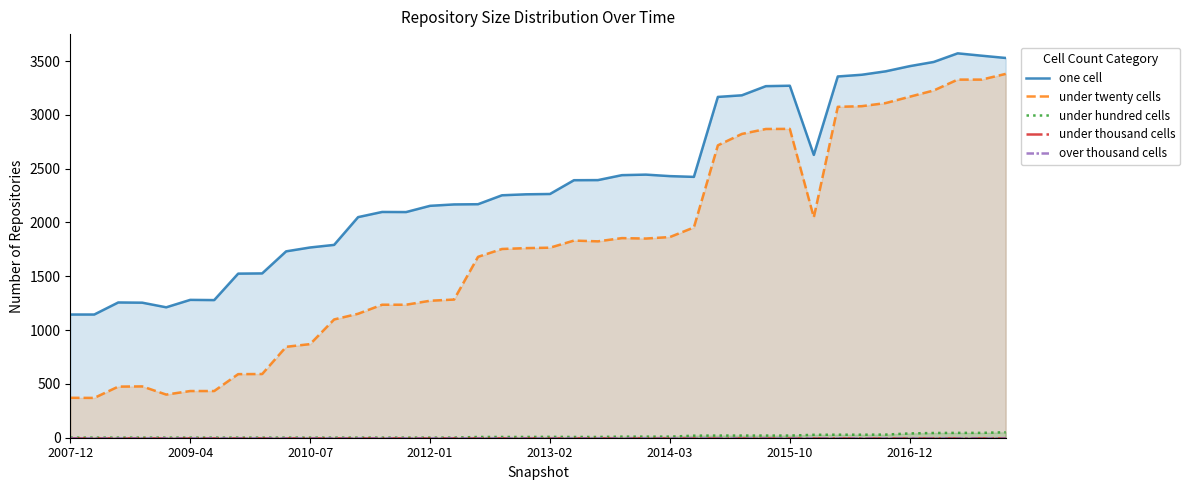

True or false: under twenty cells and under hundred cells intersect in this chart.

False